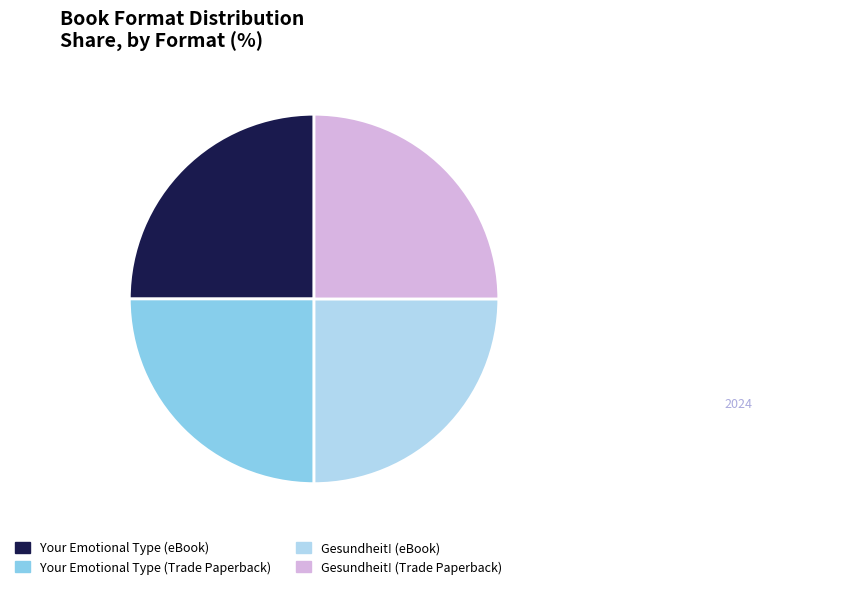

Is there a majority slice in this chart?

No